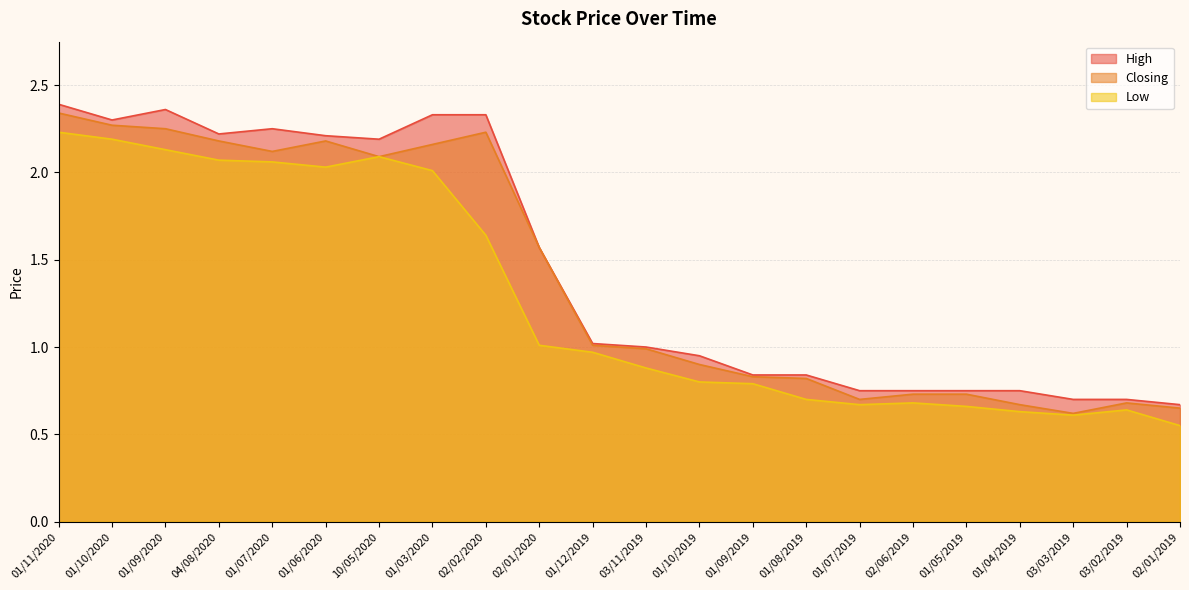

List the labels in order of High value, smallest first.

02/01/2019, 03/03/2019, 03/02/2019, 01/07/2019, 02/06/2019, 01/05/2019, 01/04/2019, 01/09/2019, 01/08/2019, 01/10/2019, 03/11/2019, 01/12/2019, 02/01/2020, 10/05/2020, 01/06/2020, 04/08/2020, 01/07/2020, 01/10/2020, 01/03/2020, 02/02/2020, 01/09/2020, 01/11/2020